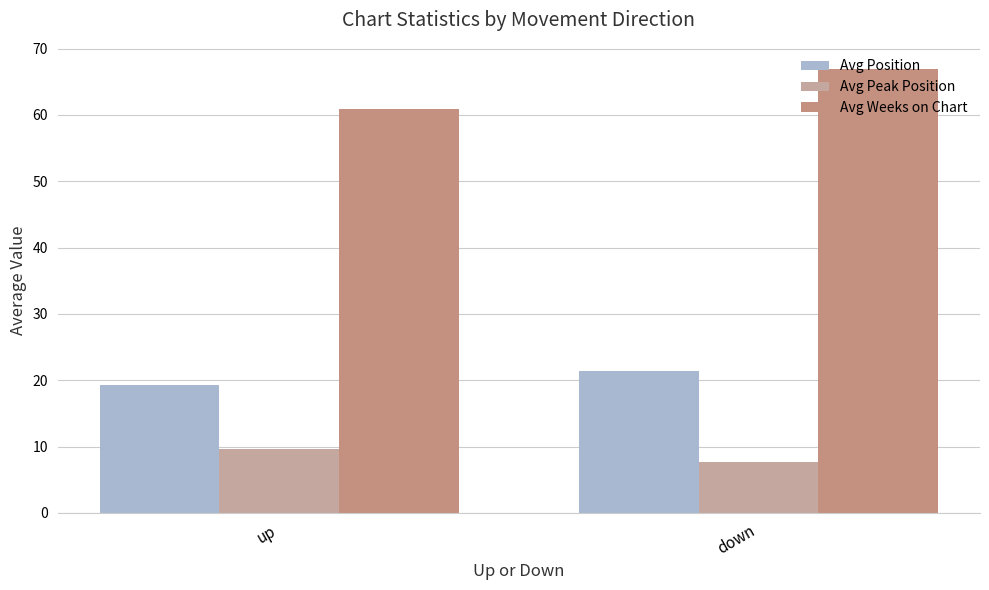

What position from the right is down?

1